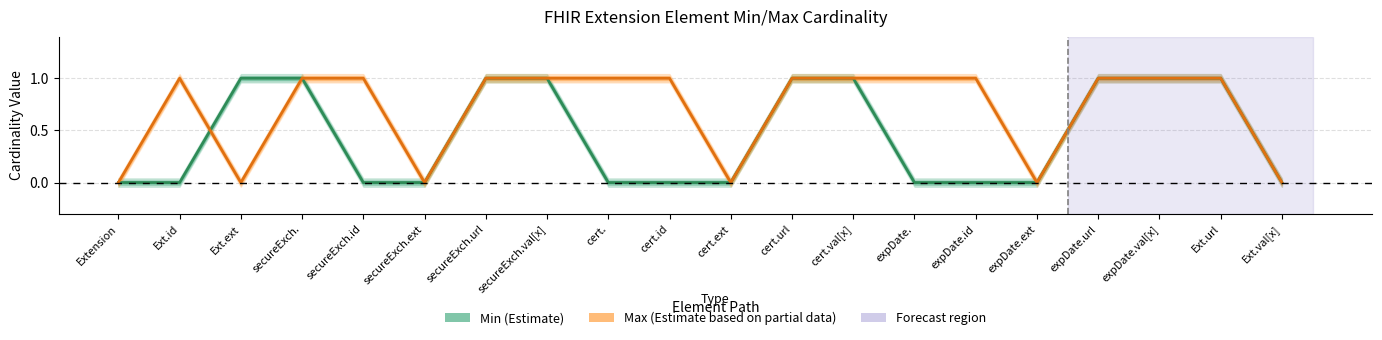

Which series changed the most between cert.id and expDate.val[x]?

Min